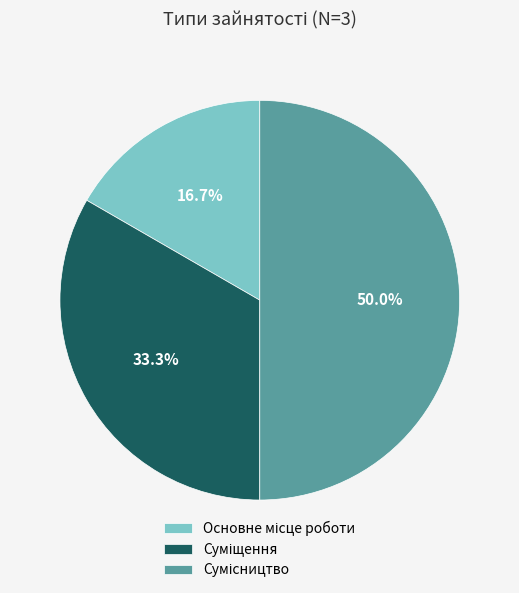

How many slices are in this pie chart?

3